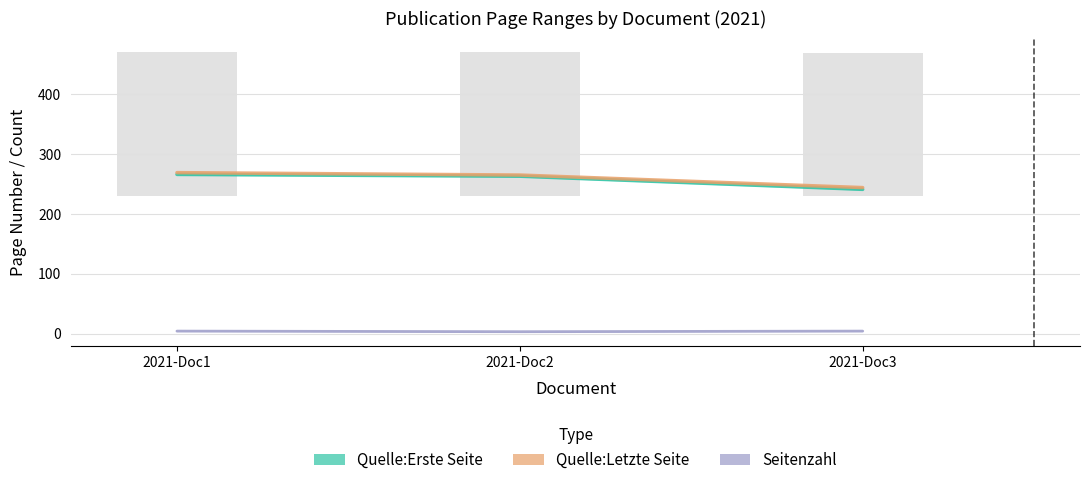

Rank the series at 2021-Doc1 from highest to lowest value.

Quelle:Letzte Seite, Quelle:Erste Seite, Seitenzahl